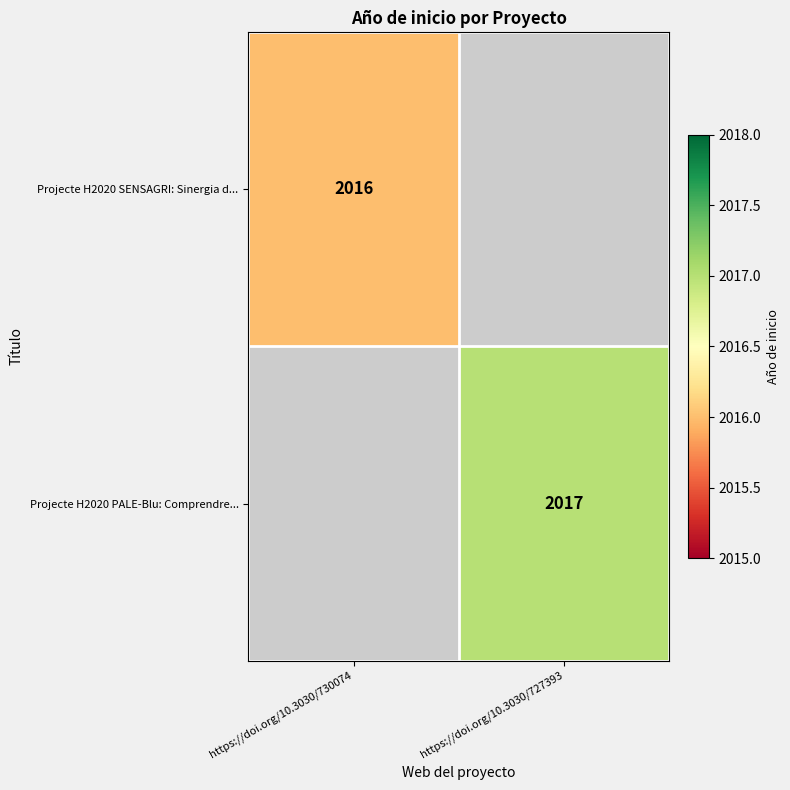

True or false: Projecte H2020 SENSAGRI: Sinergia d... has a value of 3357 at https://doi.org/10.3030/730074.

False